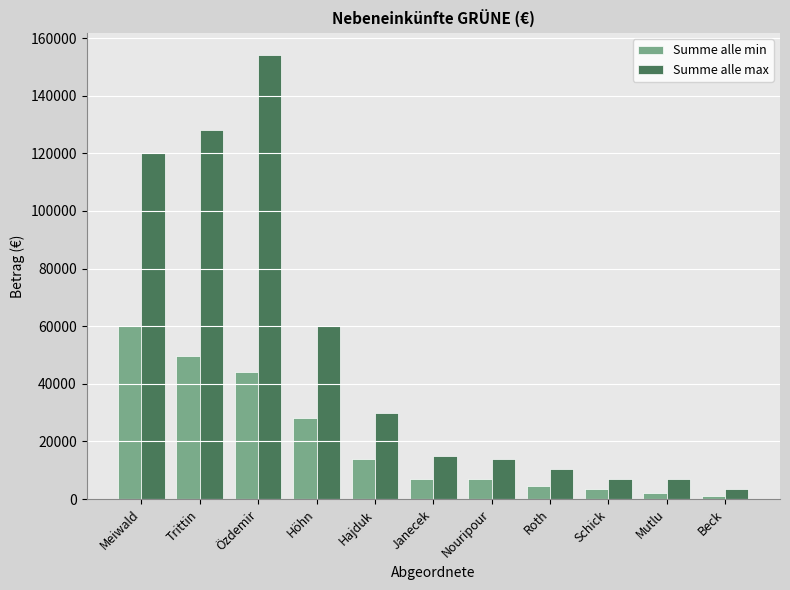

What is the difference between the maximum and minimum values in the Summe alle min series?

59000